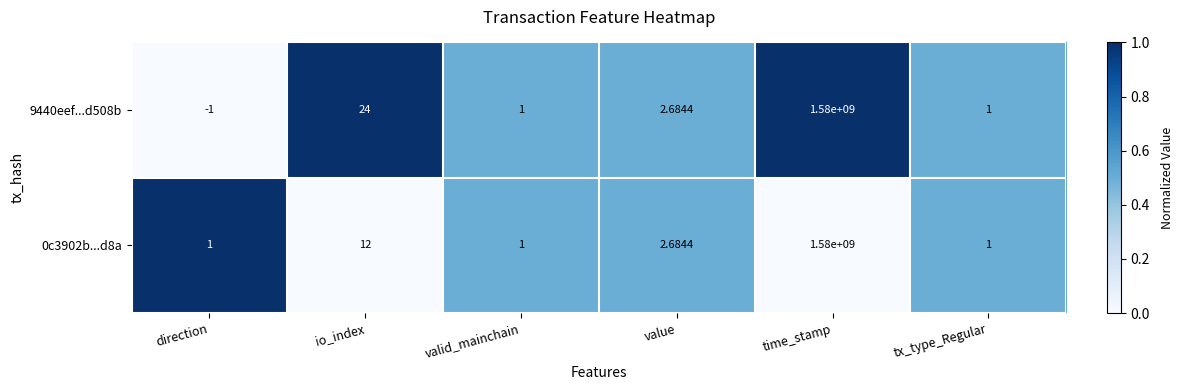

At which category is the sum across all series the highest?

time_stamp